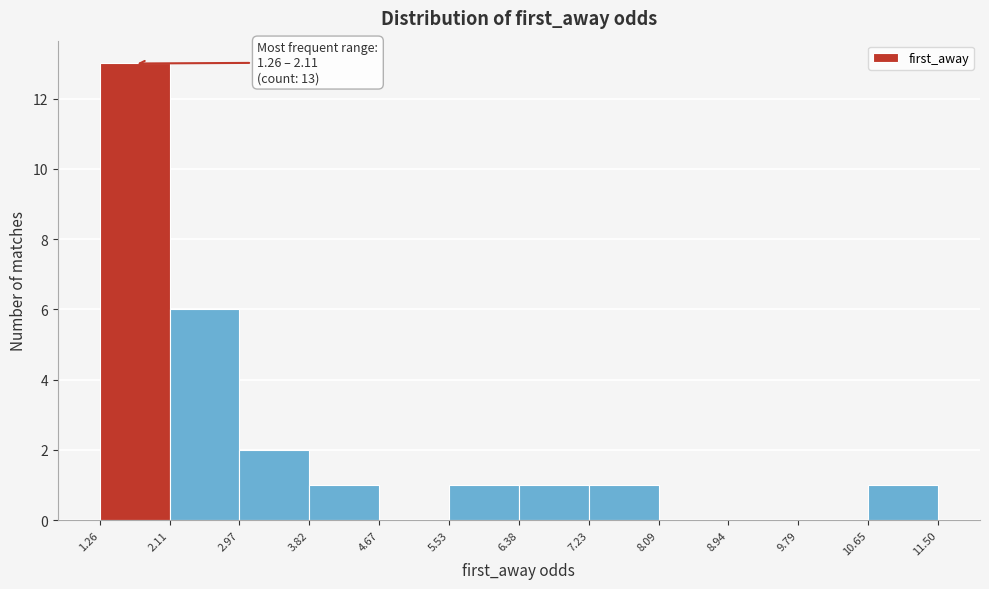

Over which range of the x-axis is the bar tallest?

1.26 to 2.11